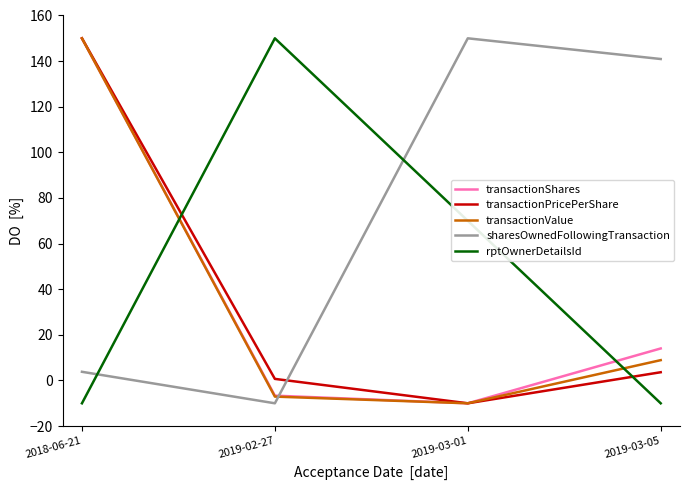

Which category has the highest value in the transactionShares series?

2018-06-21